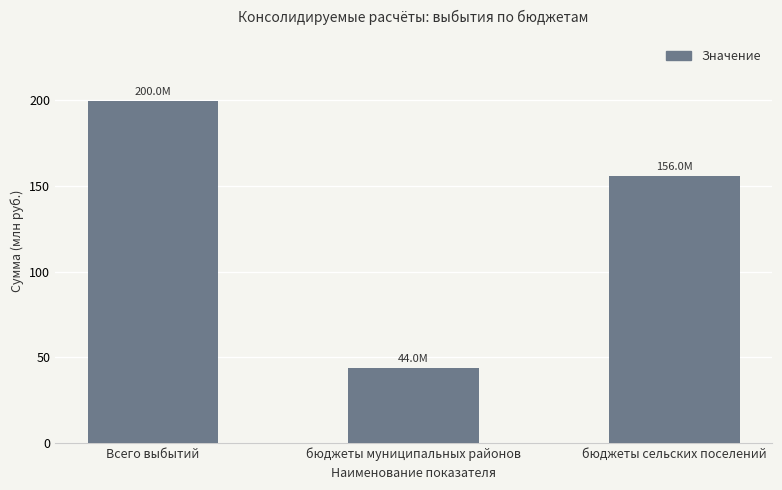

What is the label of the 1st bar from the left?

Всего выбытий